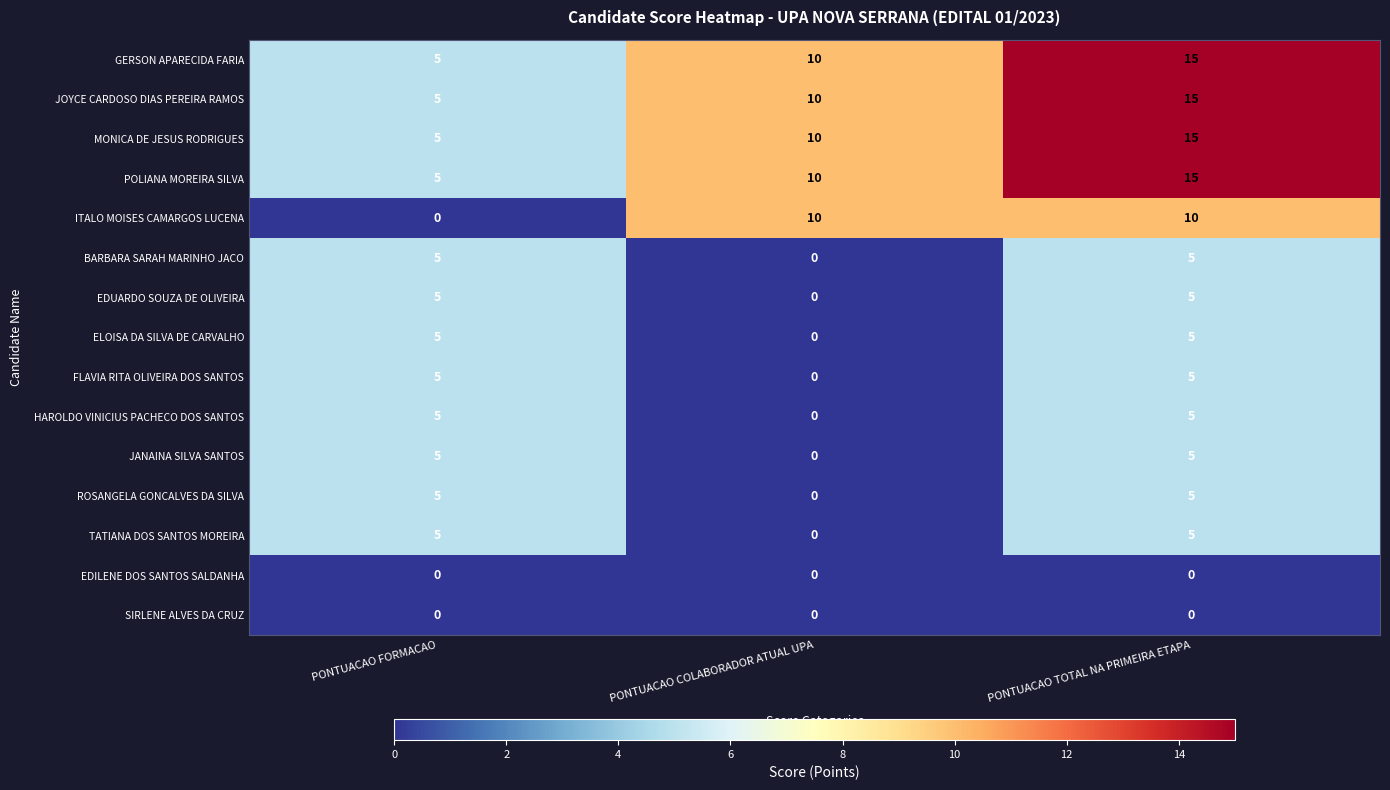

Which series changed the most between PONTUACAO FORMACAO and PONTUACAO COLABORADOR ATUAL UPA?

ITALO MOISES CAMARGOS LUCENA